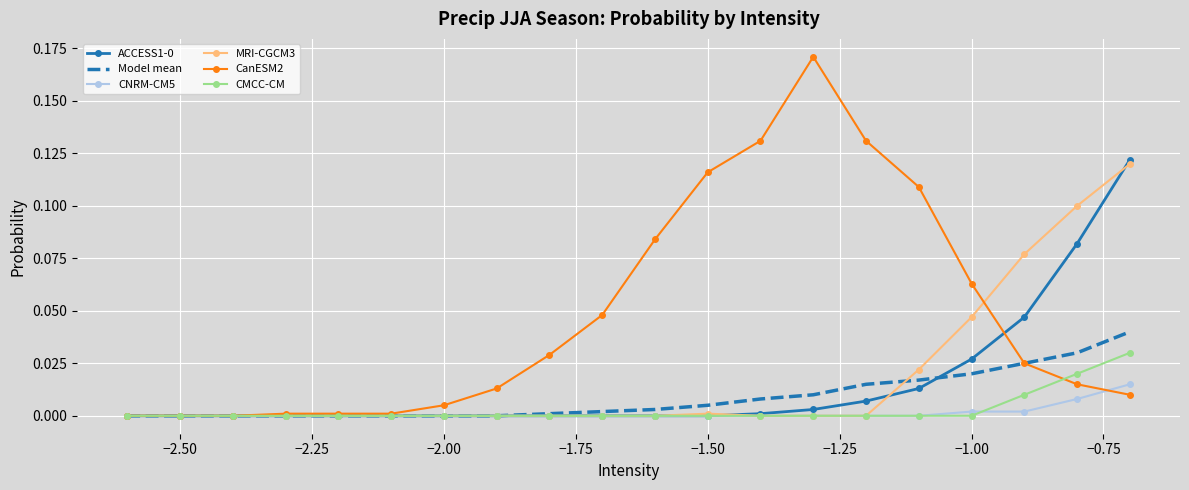

Which series has the largest total across all categories?

CanESM2